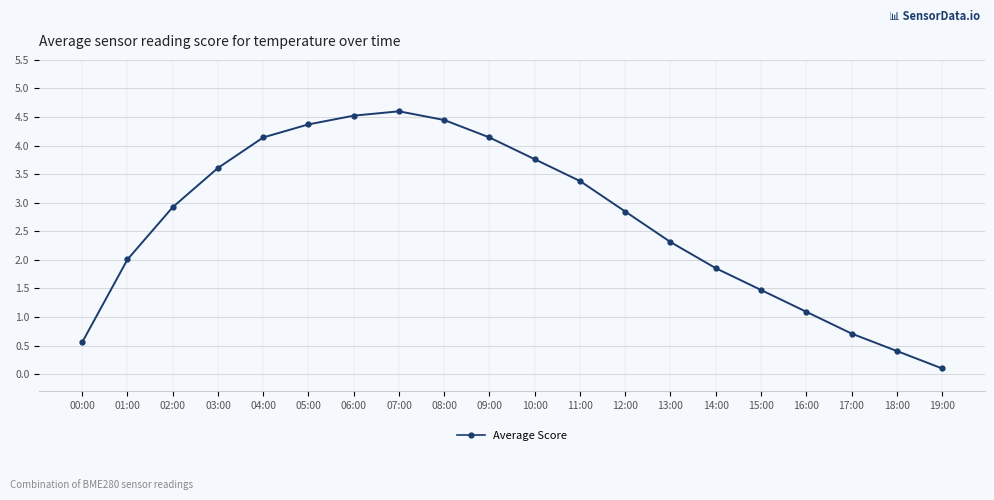

At which label is the value closest to 2?

01:00